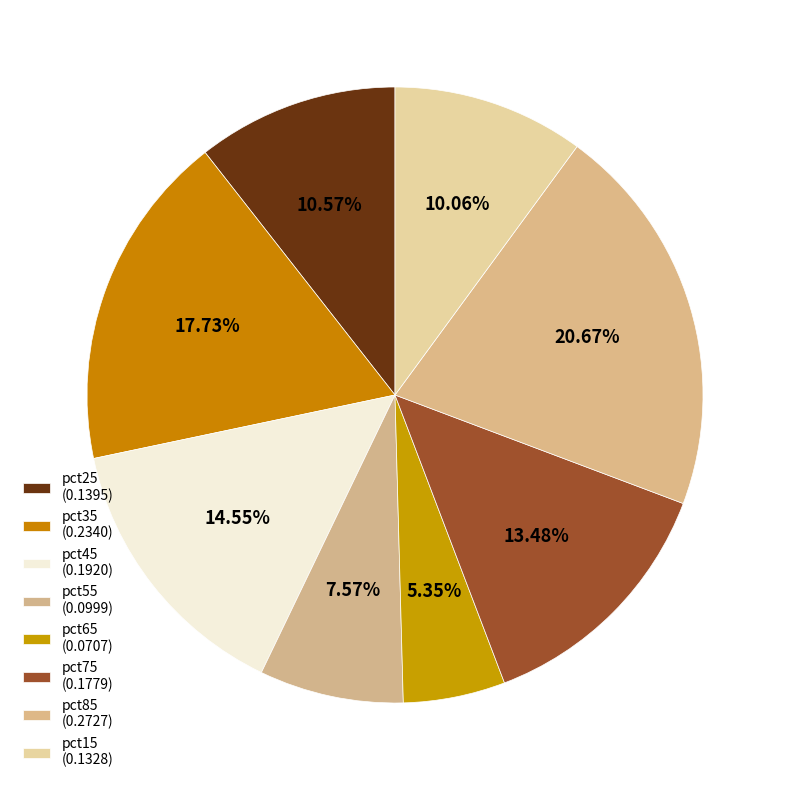

How many slices are in this pie chart?

8